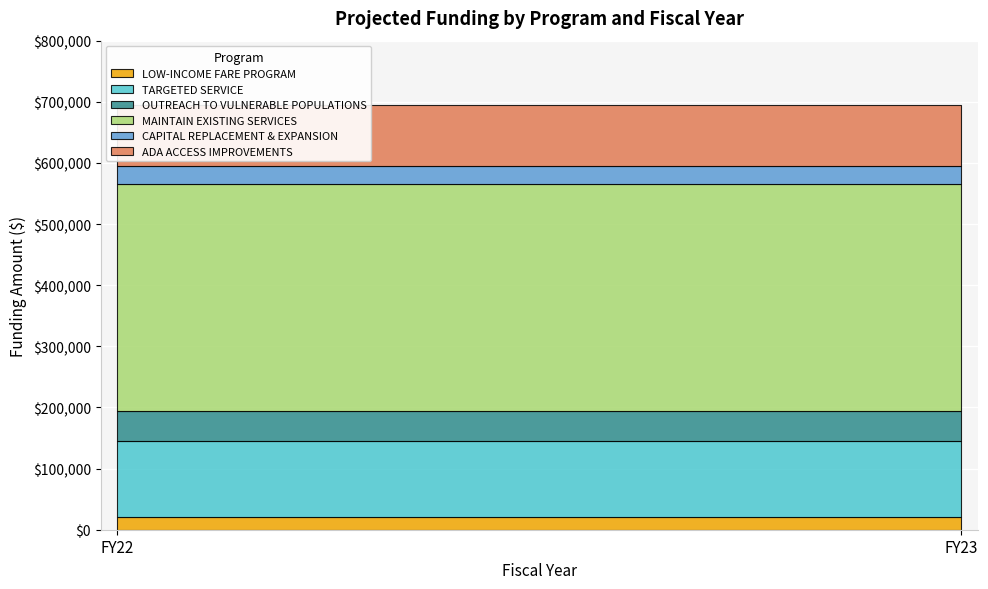

List the series in order of their peak value, highest first.

MAINTAIN EXISTING SERVICES, TARGETED SERVICE, ADA ACCESS IMPROVEMENTS, OUTREACH TO VULNERABLE POPULATIONS, CAPITAL REPLACEMENT & EXPANSION, LOW-INCOME FARE PROGRAM